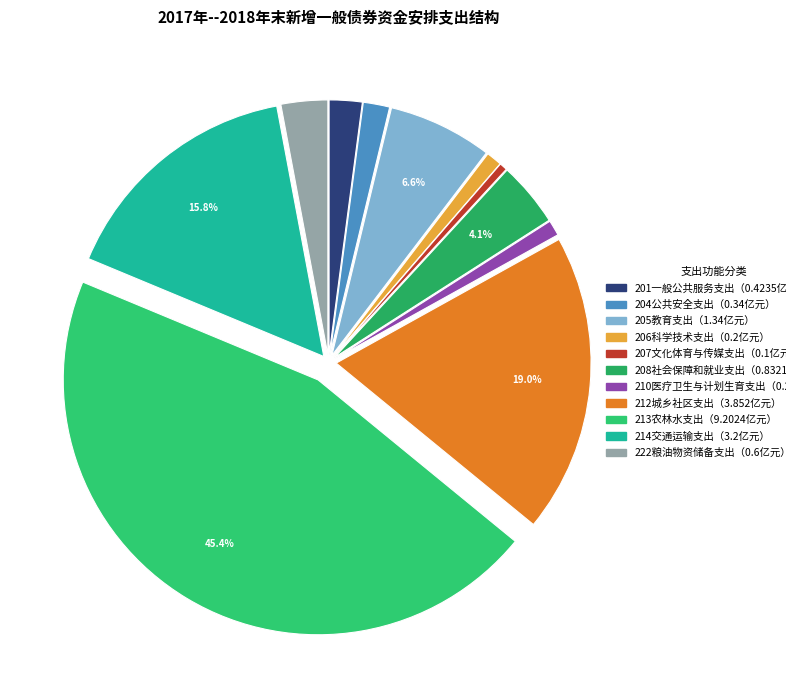

Count the number of slices in the pie.

11